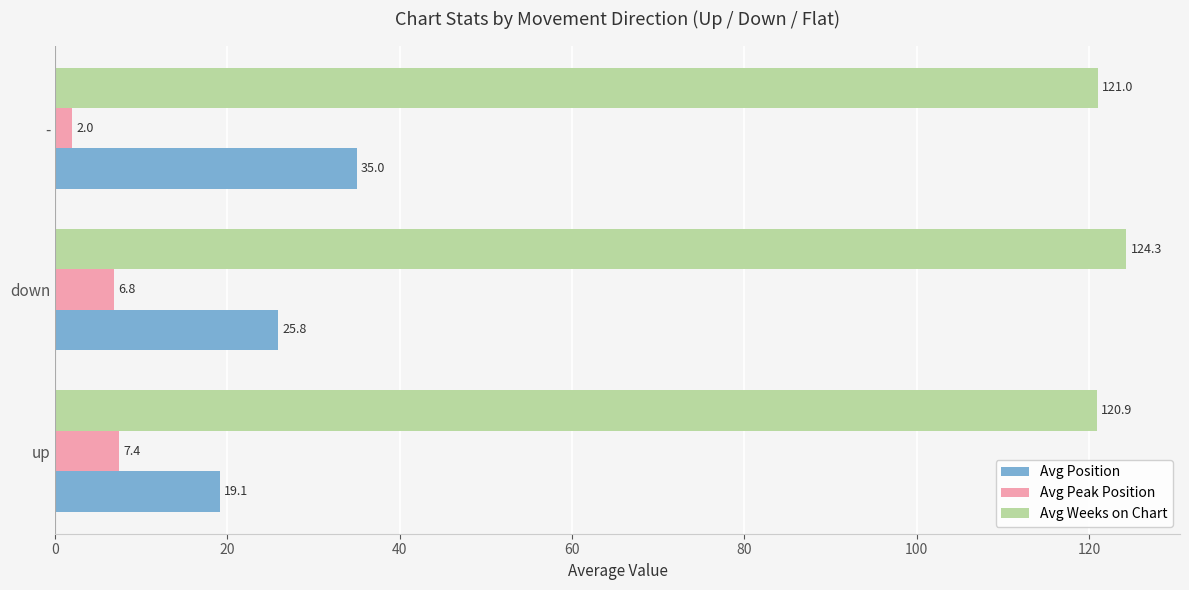

Where is Avg Weeks on Chart nearest to the value 122?

-